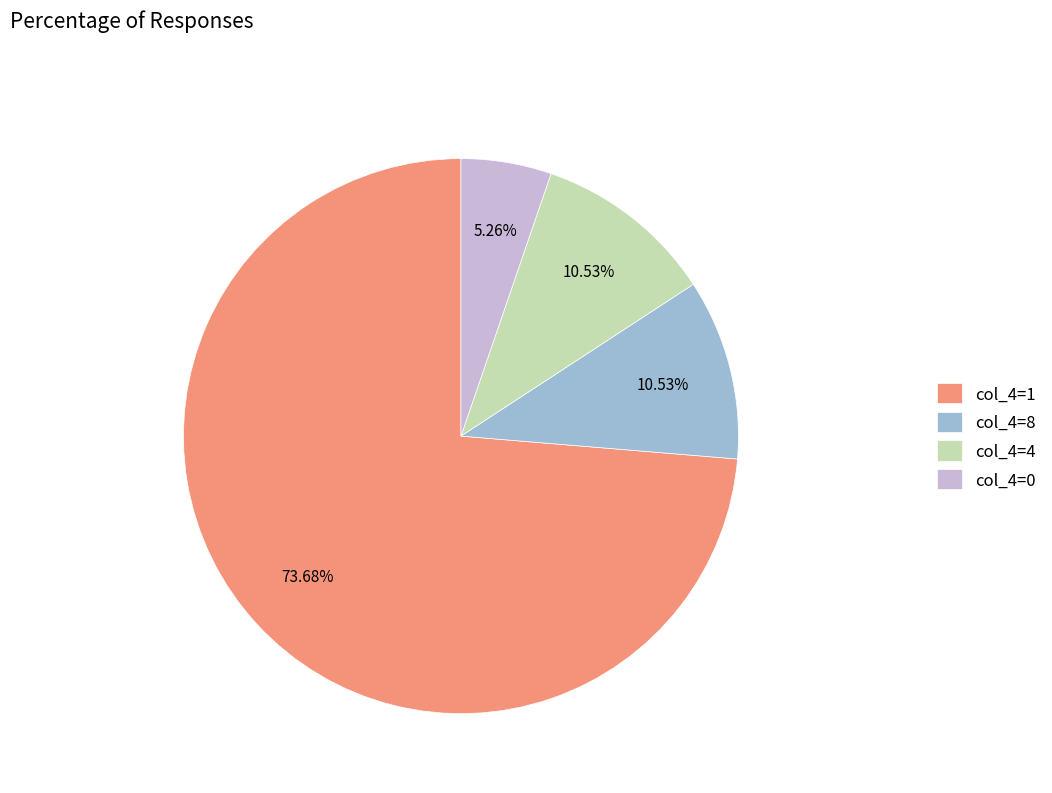

Is col_4=1 the majority of the pie?

Yes